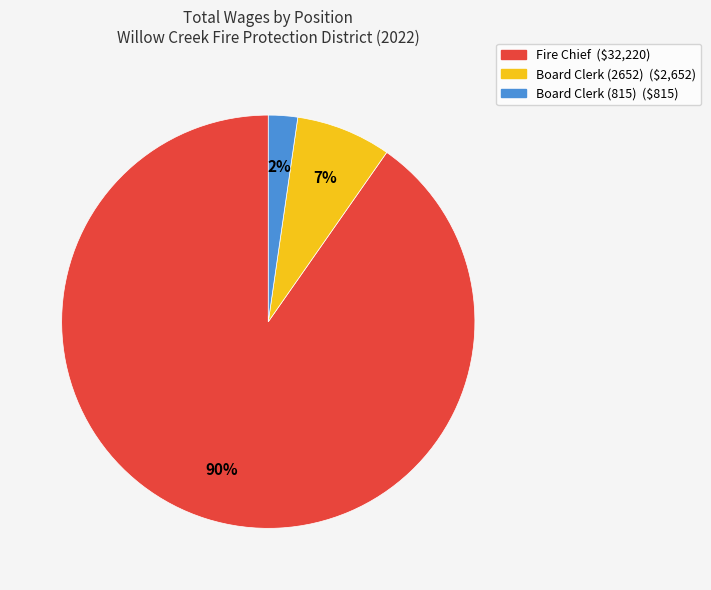

What is the ratio of the value at Board Clerk (815) to the value at Board Clerk (2652)?

0.3